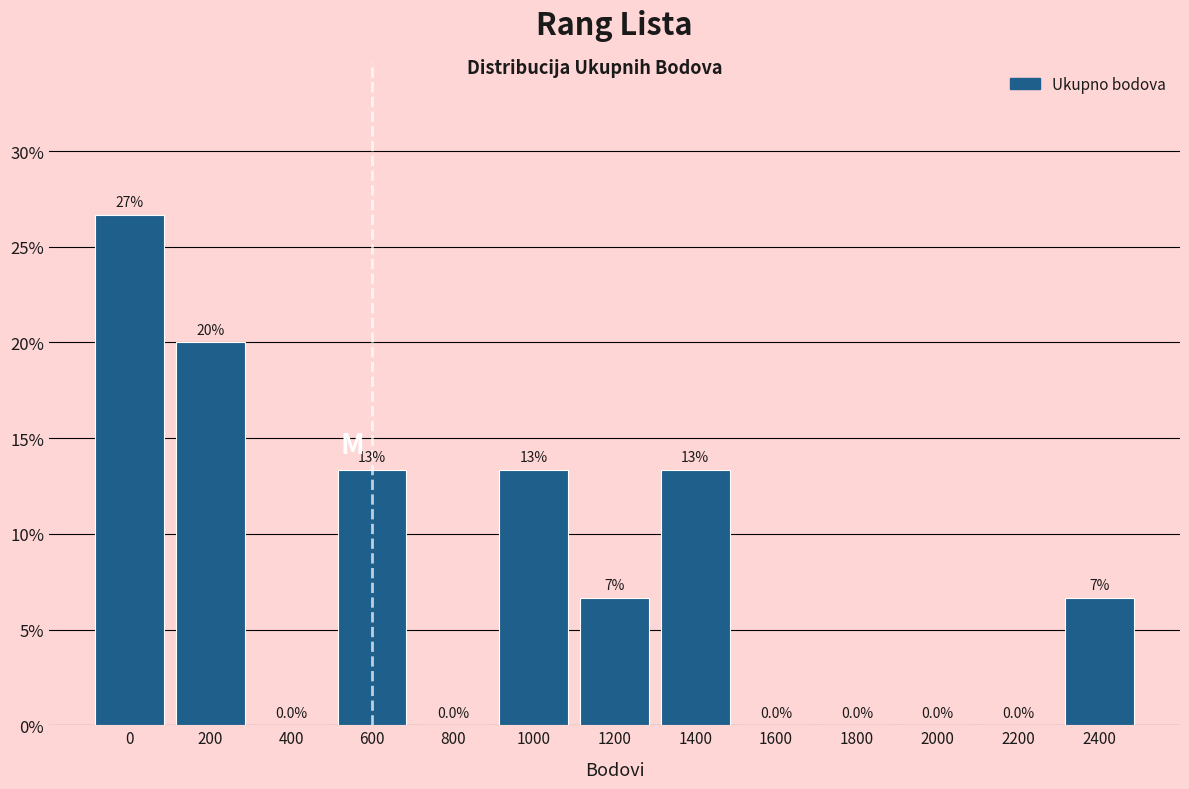

Reading left to right, list all the values displayed in this chart.

0=26.7	200=20.0	400=0.0	600=13.3	800=0.0	1000=13.3	1200=6.7	1400=13.3	1600=0.0	1800=0.0	2000=0.0	2200=0.0	2400=6.7